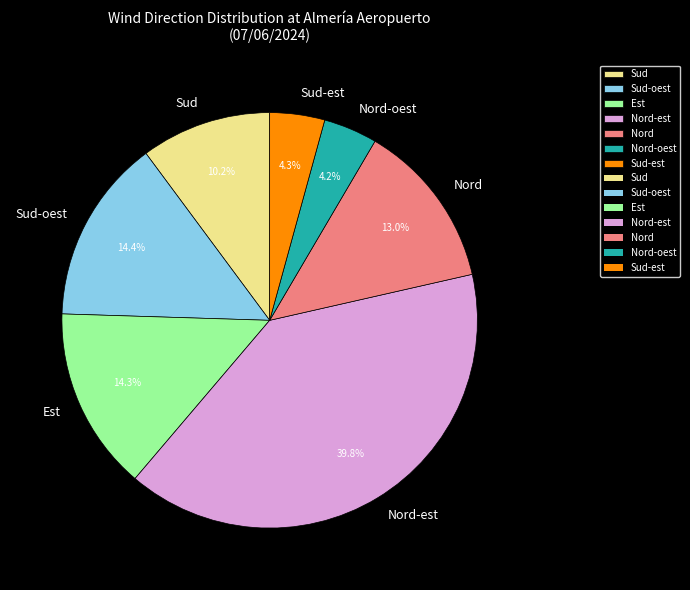

Between Est and Nord-est, which is larger?

Nord-est